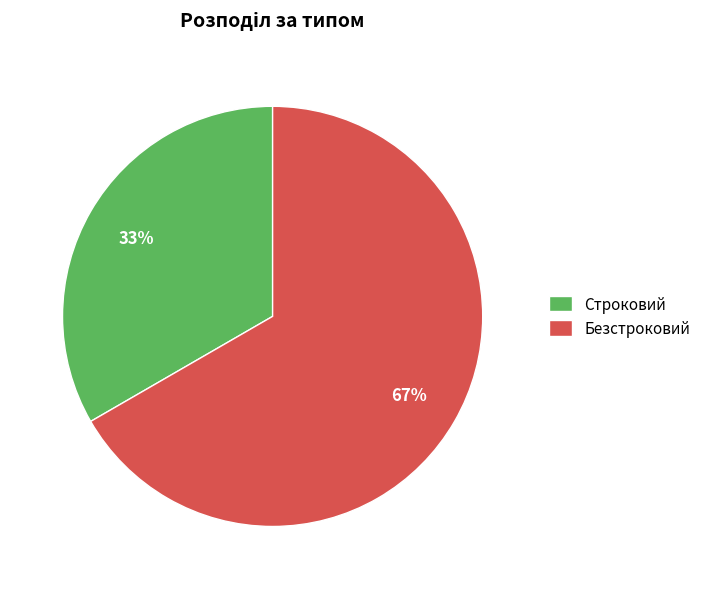

What percentage is the Безстроковий slice, to the nearest percent?

67%